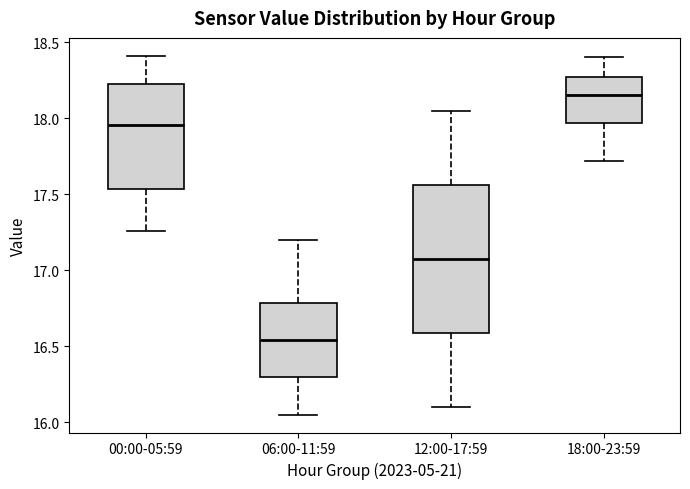

Reading left to right, transcribe this box plot: for each box, give where its median line is, the range the box spans, and where its two whiskers end, as read against the y-axis. The values are not printed on the chart, so give them approximately, as read against the axis.

00:00-05:59: median 17.95, box 17.55 to 18.25, whiskers 17.25 to 18.40
06:00-11:59: median 16.55, box 16.30 to 16.80, whiskers 16.05 to 17.20
12:00-17:59: median 17.10, box 16.60 to 17.55, whiskers 16.10 to 18.05
18:00-23:59: median 18.15, box 17.95 to 18.25, whiskers 17.70 to 18.40